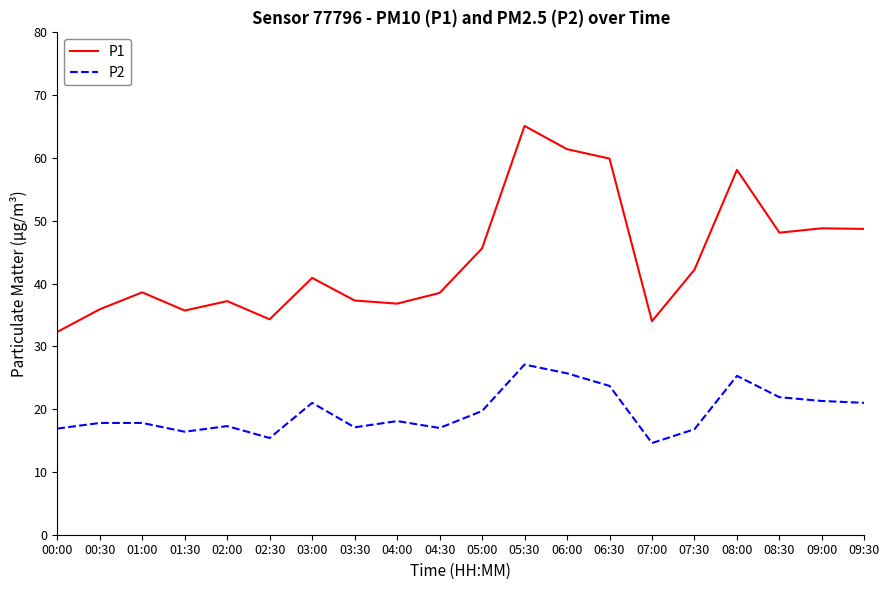

Where is the first local maximum for P1?

01:00